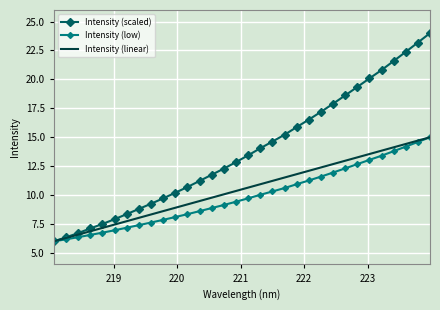

Which series has the largest total across all categories?

Intensity (scaled)